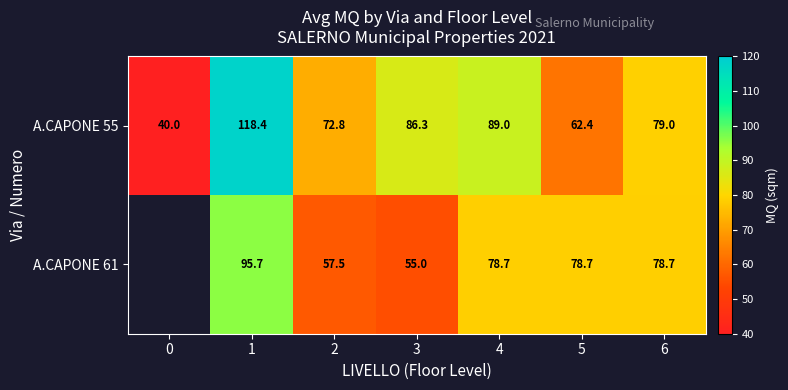

Read the A.CAPONE 55 value at 3.

86.3